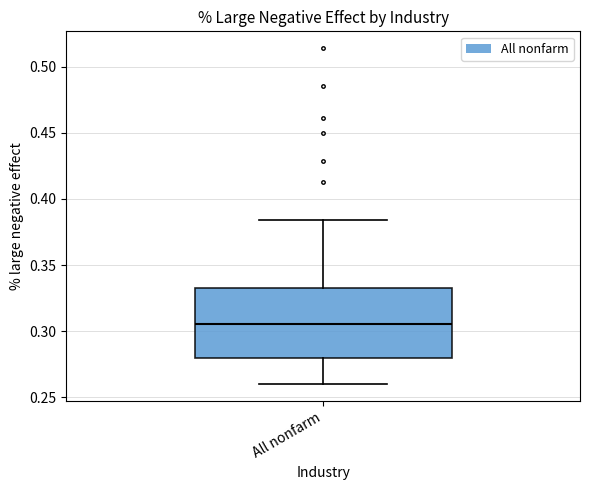

Transcribe this box plot: give where the median line is, the range the box spans, and where the two whiskers end, as read against the y-axis. The values are not printed on the chart, so give them approximately, as read against the axis.

median 0.305, box 0.280 to 0.335, whiskers 0.260 to 0.385